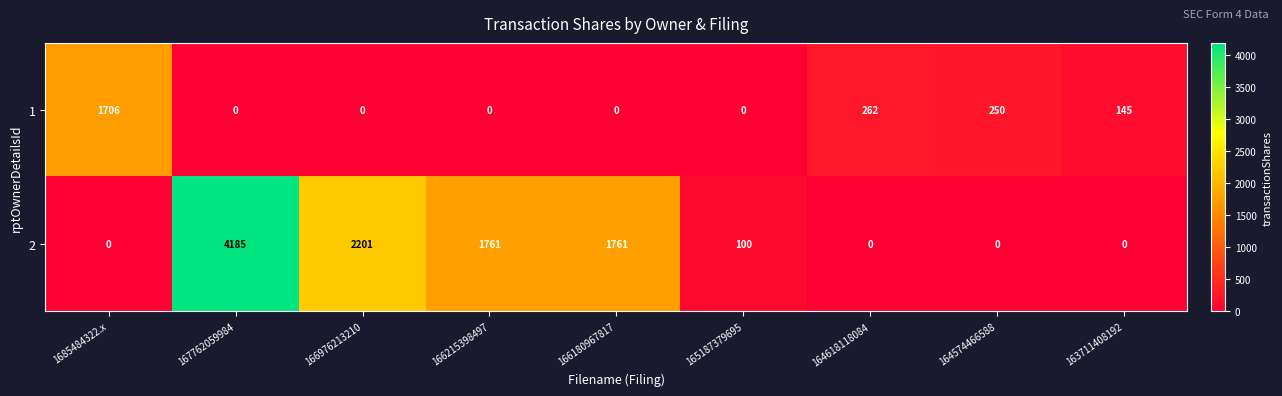

Count the number of data series in this chart.

2